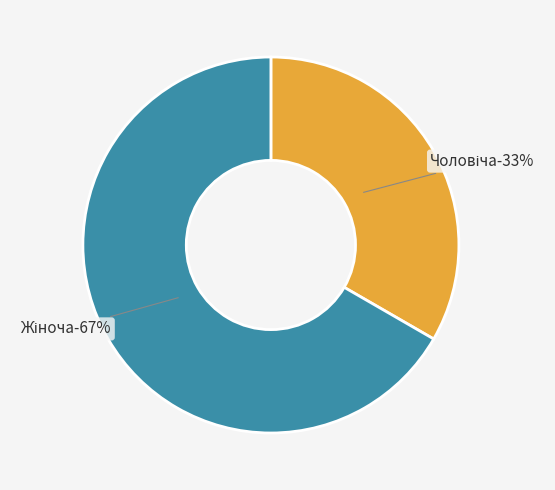

To the nearest percent, what is the average slice percentage?

50%